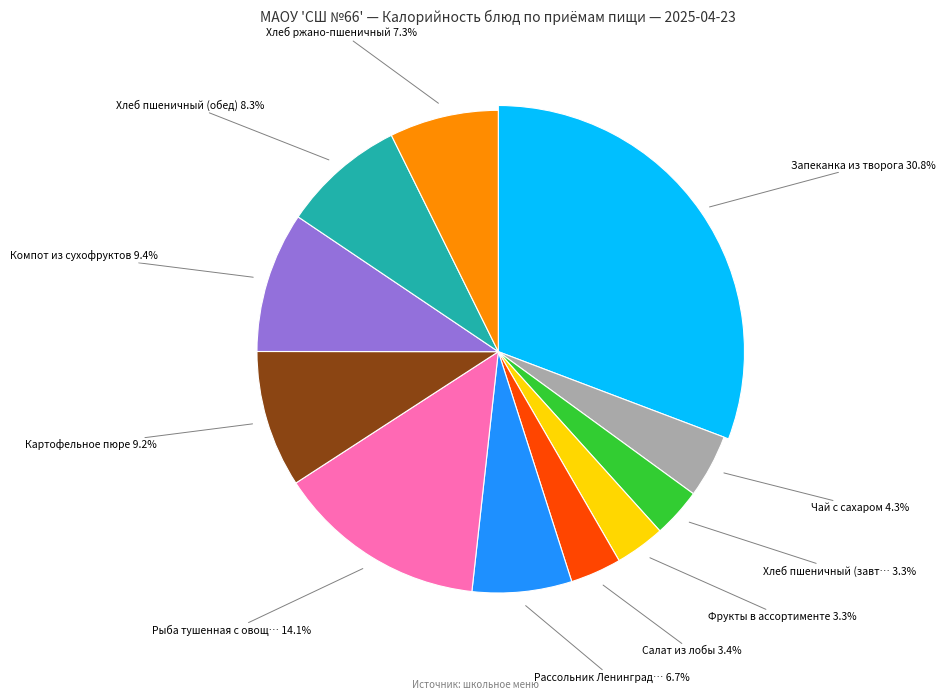

What portion of the pie excludes Хлеб ржано-пшеничный?

92.7%